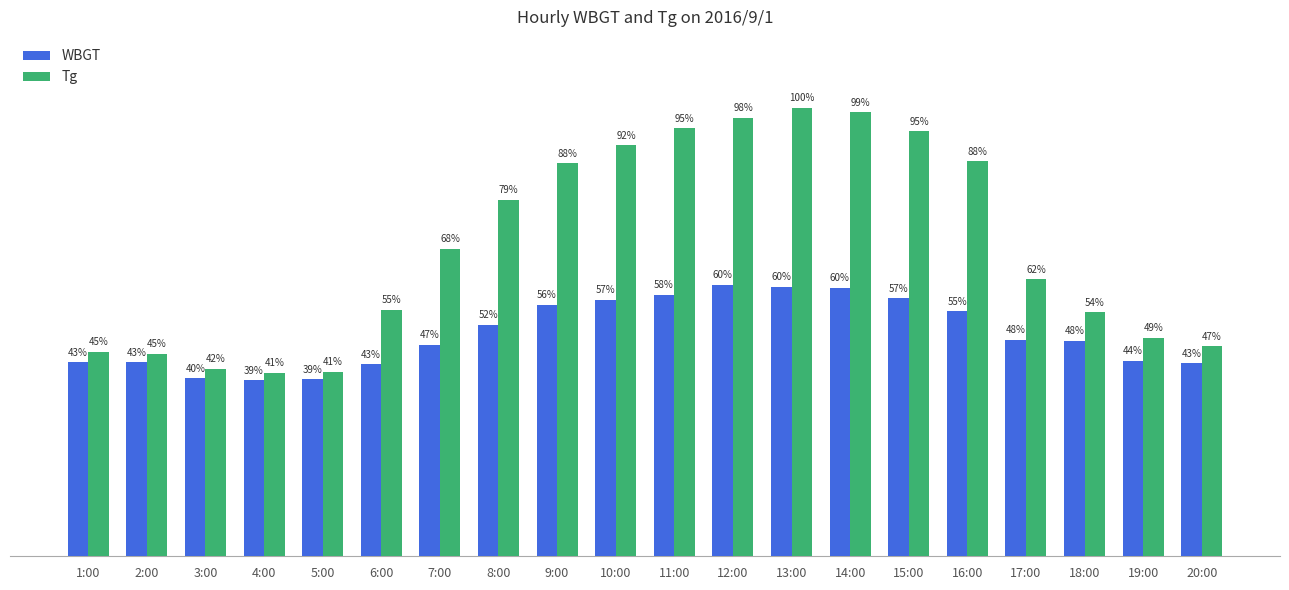

What are all the series names shown in the legend?

WBGT, Tg